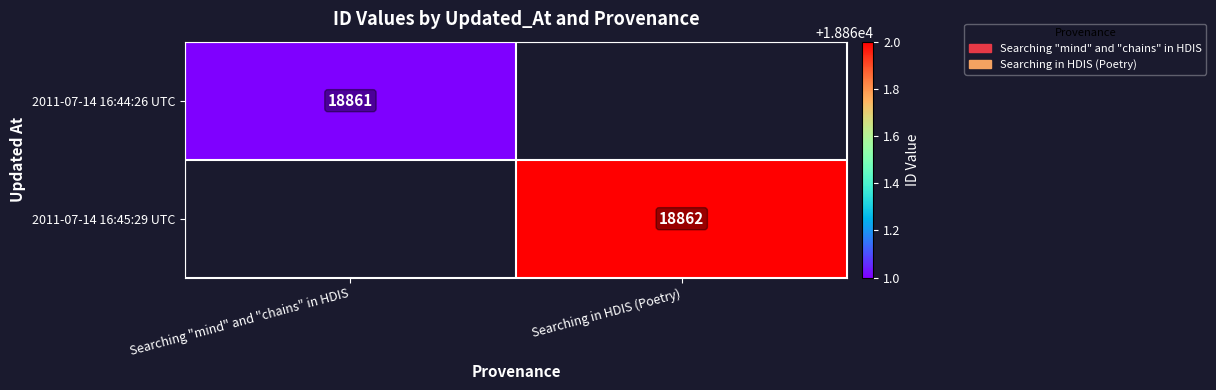

What is the maximum value shown in the chart?

18862.0